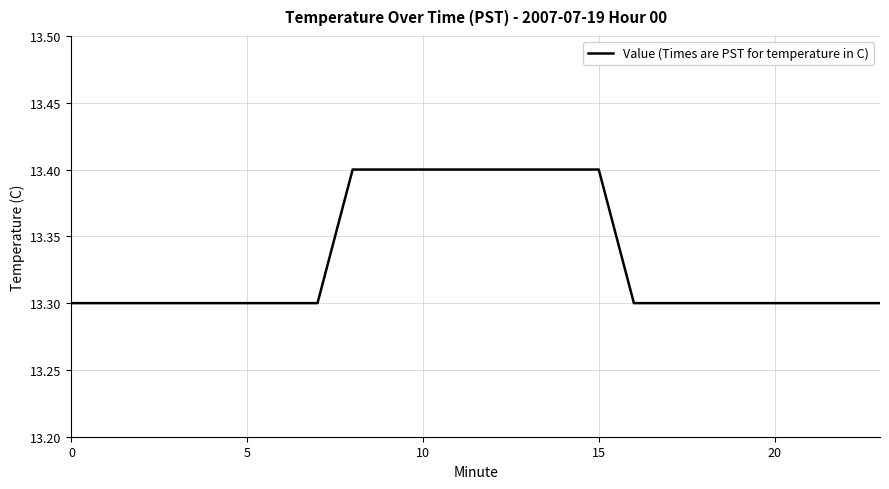

What is the greatest value displayed?

13.4